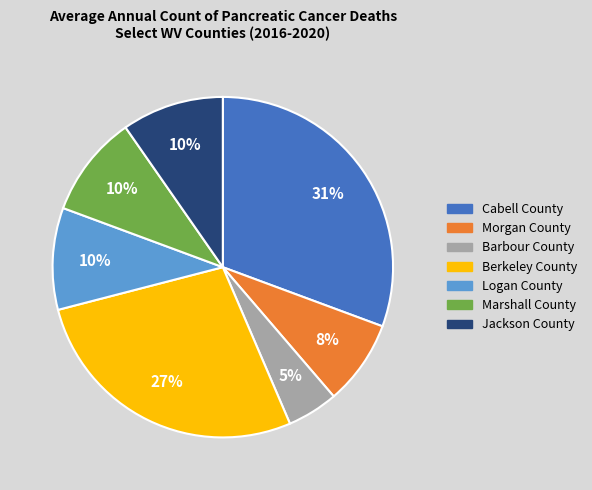

What percentage is the Jackson County slice, to the nearest percent?

10%